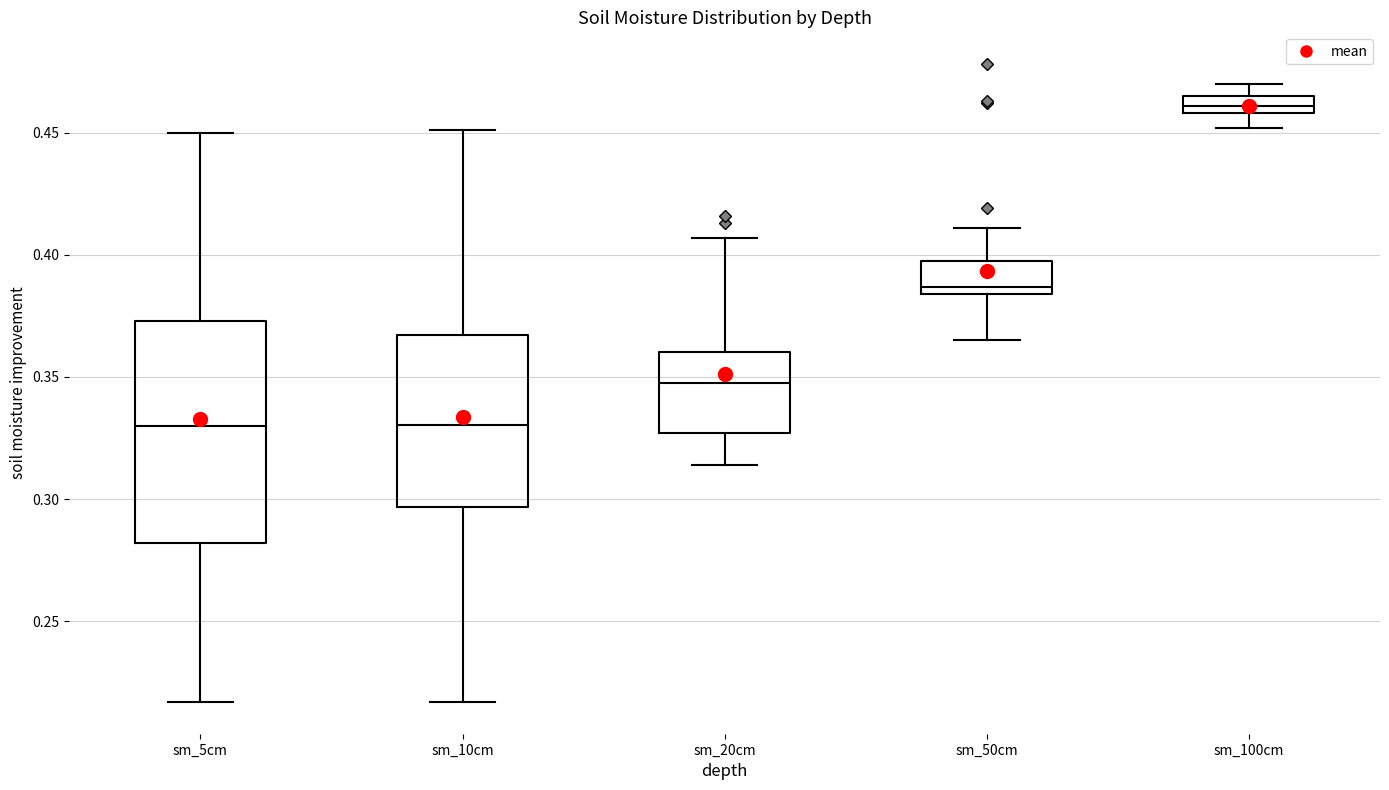

Where does the upper whisker of the box for sm_20cm end on the y-axis? The values are not printed on the chart, so give them approximately, as read against the axis.

0.405